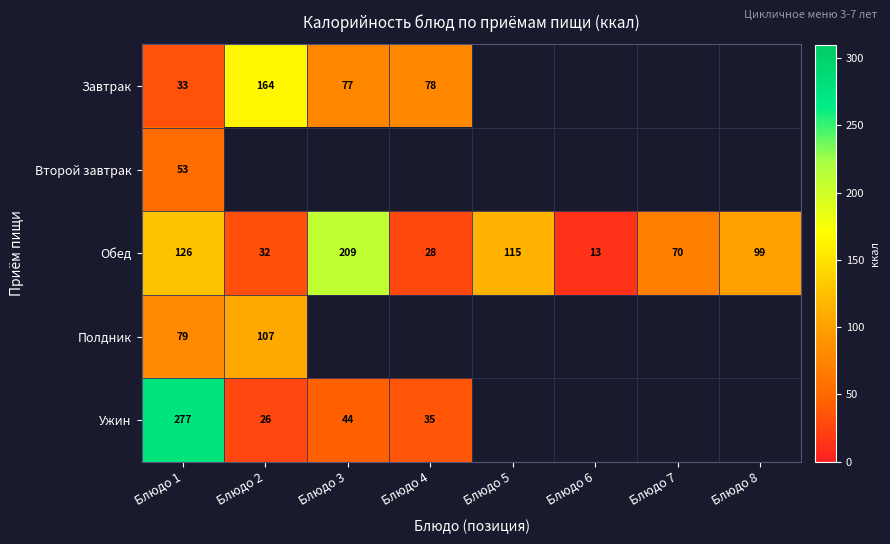

True or false: Ужин has a value of 26 at Блюдо 2.

True